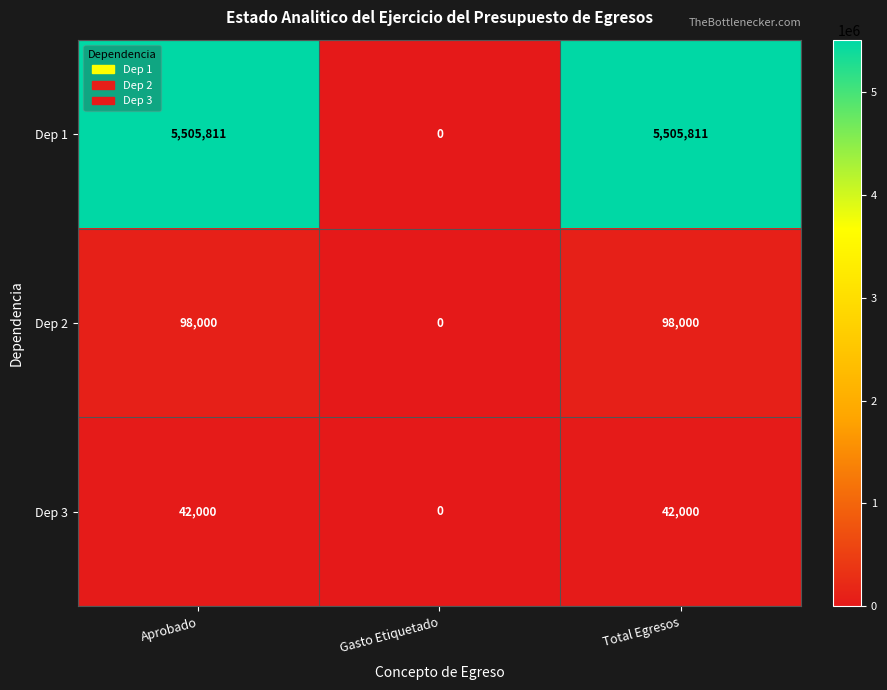

What is the difference between the maximum and minimum values in the Dep 2 series?

98000